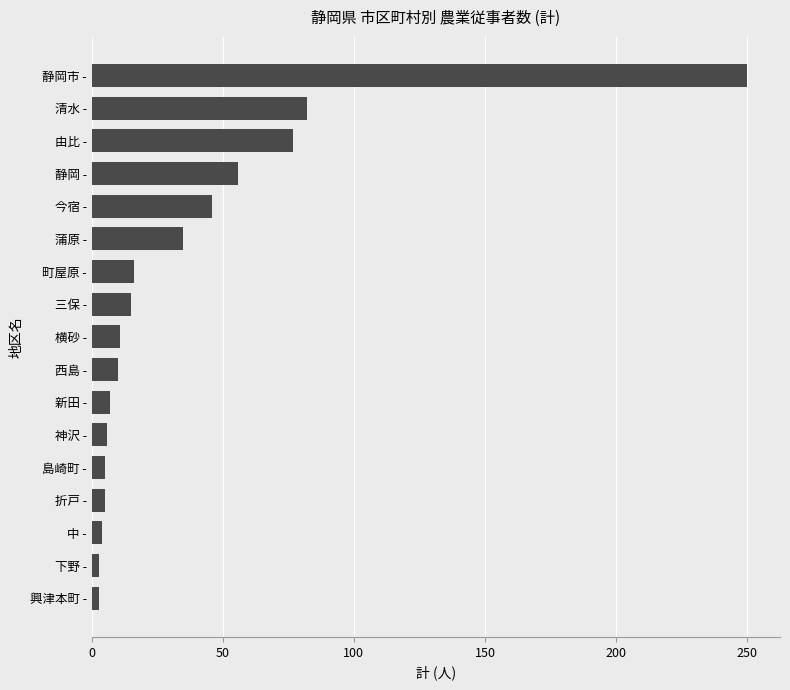

How many bars are there in total?

17